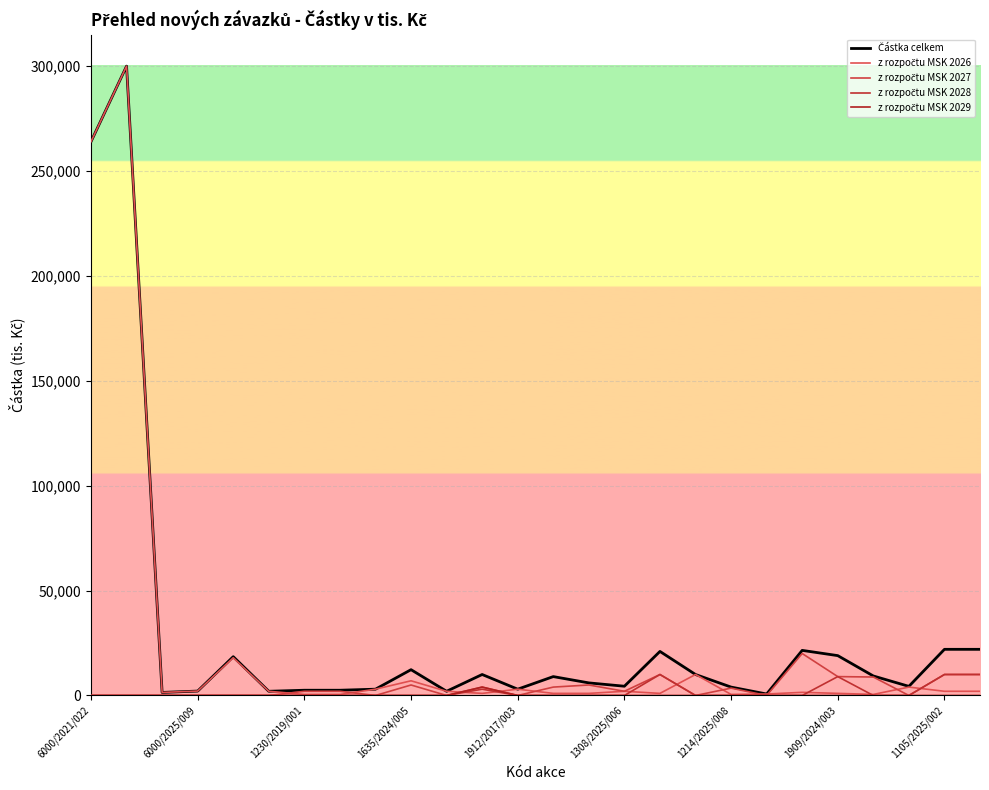

In z rozpočtu MSK 2026, how many points are higher than both neighbors (excluding endpoints)?

8